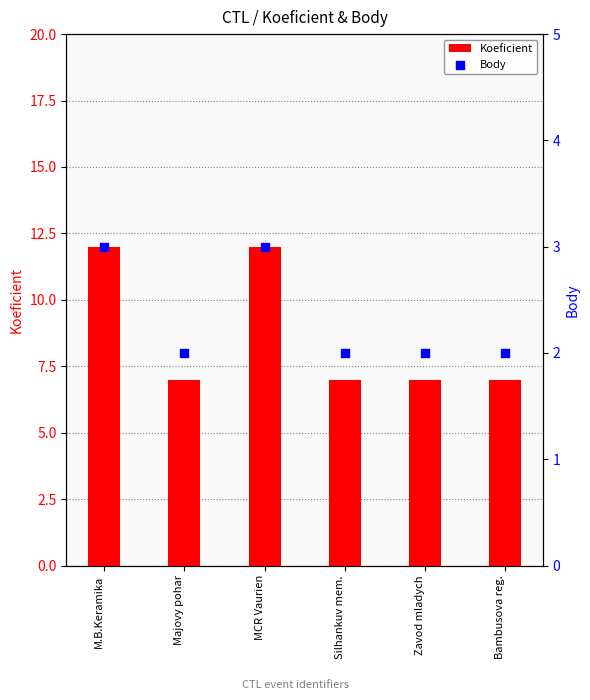

What is the total value across all series at Silhankuv mem.?

9